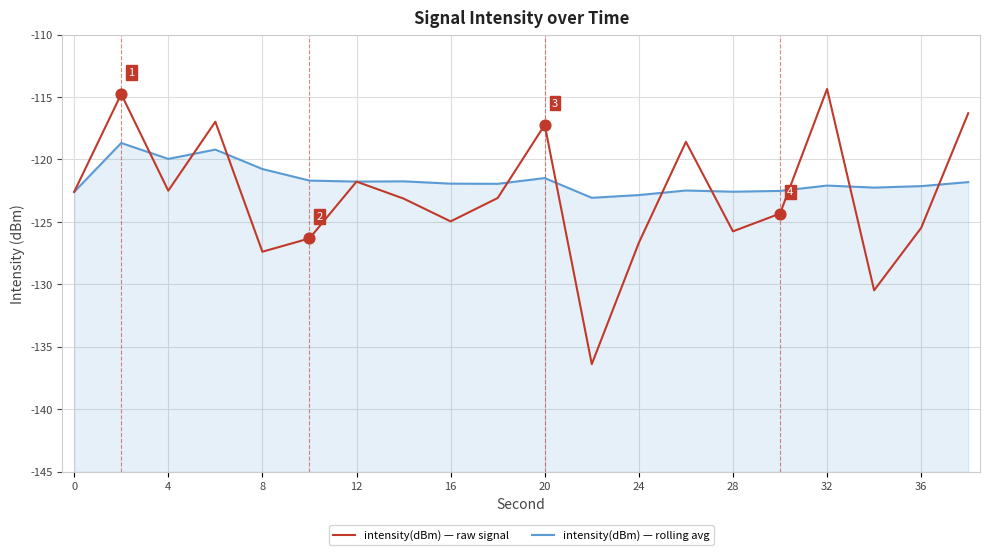

Which series has the widest spread of Y values?

intensity(dBm) — raw signal